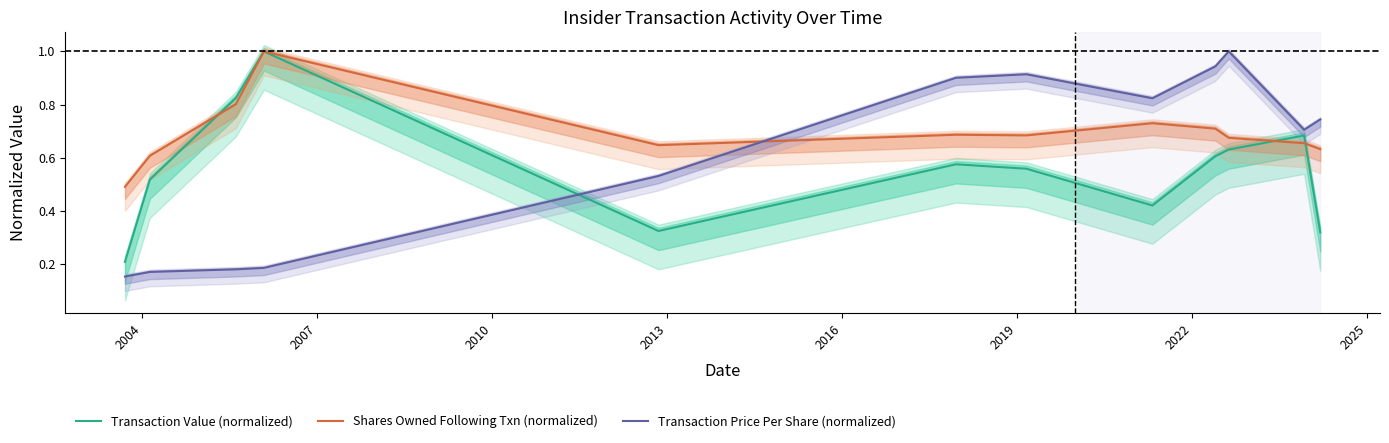

Which series ends up on top after the final intersection of Shares Owned Following Txn (normalized) and Transaction Price Per Share (normalized)?

Transaction Price Per Share (normalized)